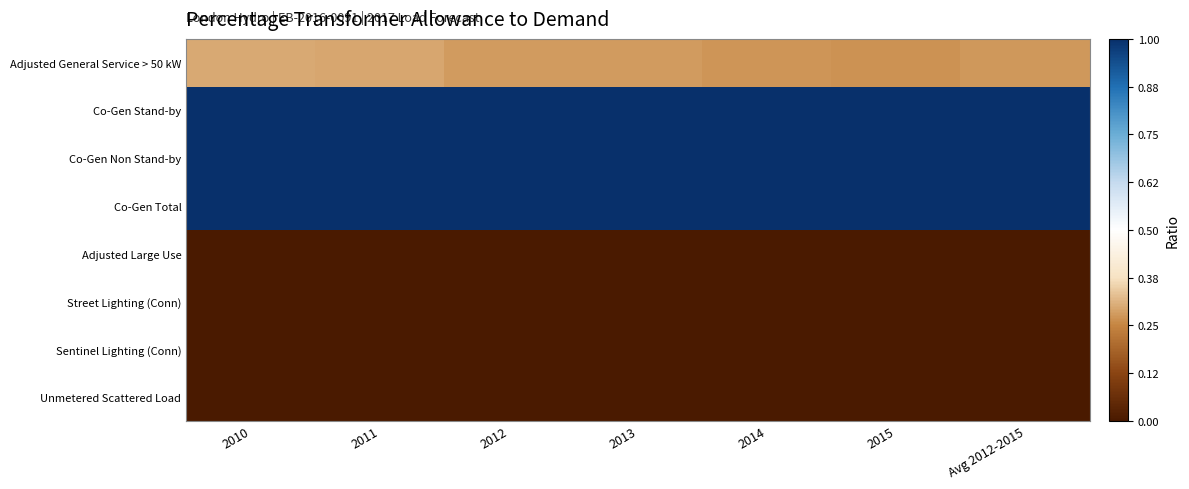

Reading left to right, what are all the values shown in this chart?

Adjusted General Service > 50 kW: 2010=0.3	2011=0.3	2012=0.3	2013=0.3	2014=0.3	2015=0.3	Avg 2012-2015=0.3
Co-Gen Stand-by: 2010=1.0	2011=1.0	2012=1.0	2013=1.0	2014=1.0	2015=1.0	Avg 2012-2015=1.0
Co-Gen Non Stand-by: 2010=1.0	2011=1.0	2012=1.0	2013=1.0	2014=1.0	2015=1.0	Avg 2012-2015=1.0
Co-Gen Total: 2010=1.0	2011=1.0	2012=1.0	2013=1.0	2014=1.0	2015=1.0	Avg 2012-2015=1.0
Adjusted Large Use: 2010=0.0	2011=0.0	2012=0.0	2013=0.0	2014=0.0	2015=0.0	Avg 2012-2015=0.0
Street Lighting (Conn): 2010=0.0	2011=0.0	2012=0.0	2013=0.0	2014=0.0	2015=0.0	Avg 2012-2015=0.0
Sentinel Lighting (Conn): 2010=0.0	2011=0.0	2012=0.0	2013=0.0	2014=0.0	2015=0.0	Avg 2012-2015=0.0
Unmetered Scattered Load: 2010=0.0	2011=0.0	2012=0.0	2013=0.0	2014=0.0	2015=0.0	Avg 2012-2015=0.0